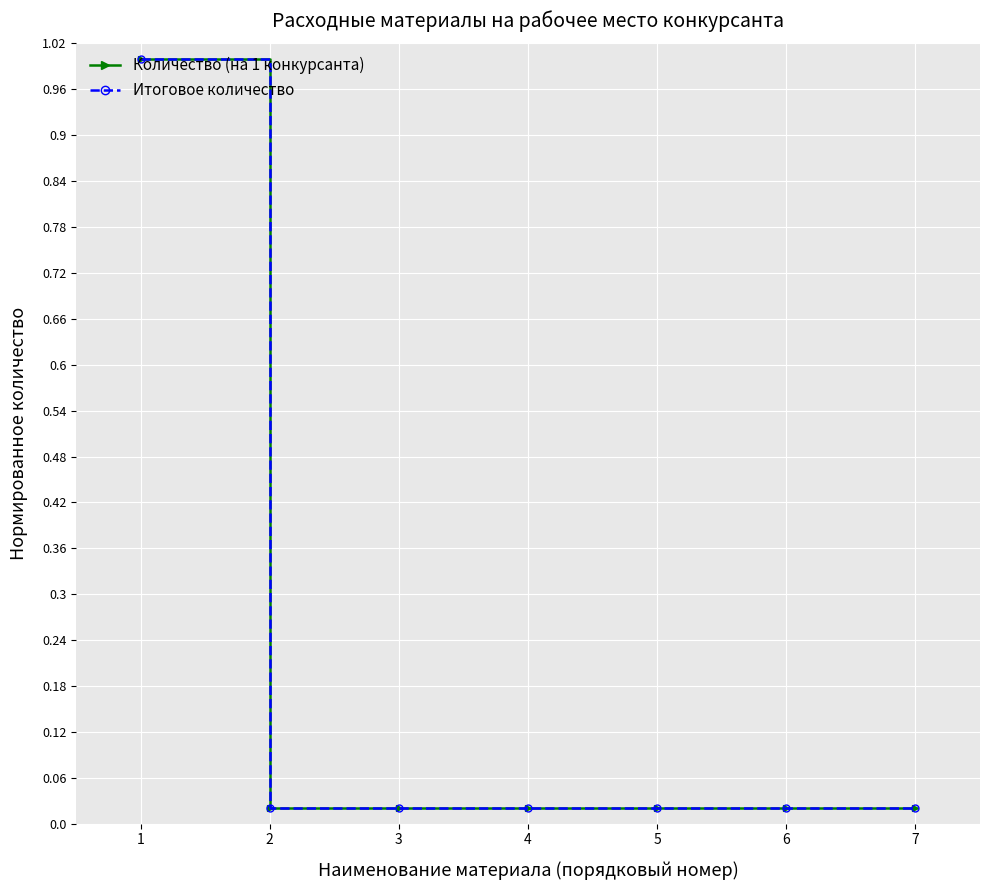

True or false: Итоговое количество and Количество (на 1 конкурсанта) intersect in this chart.

False